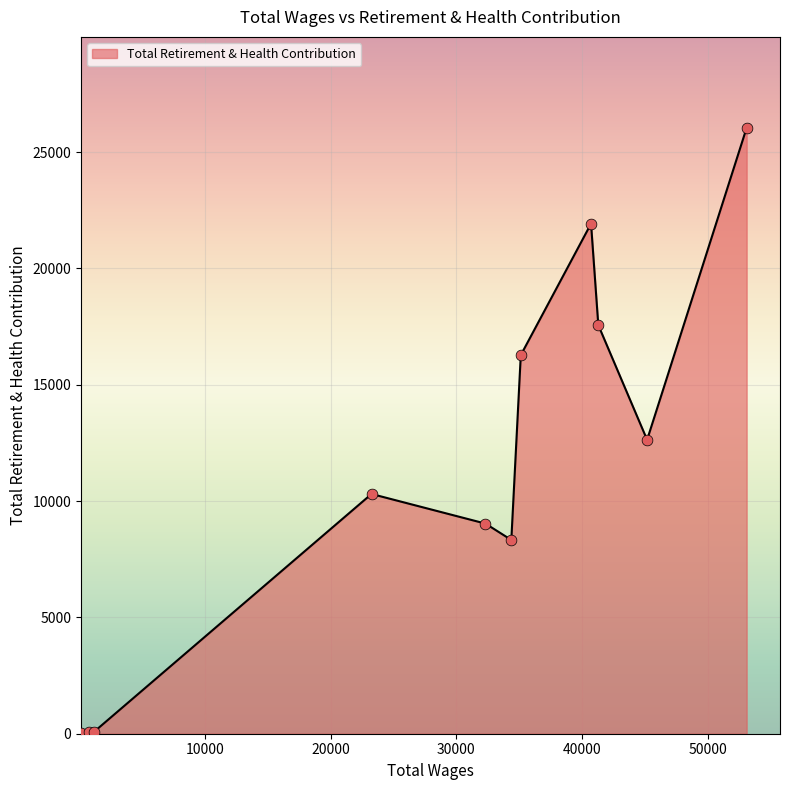

What is the greatest value displayed?

26047